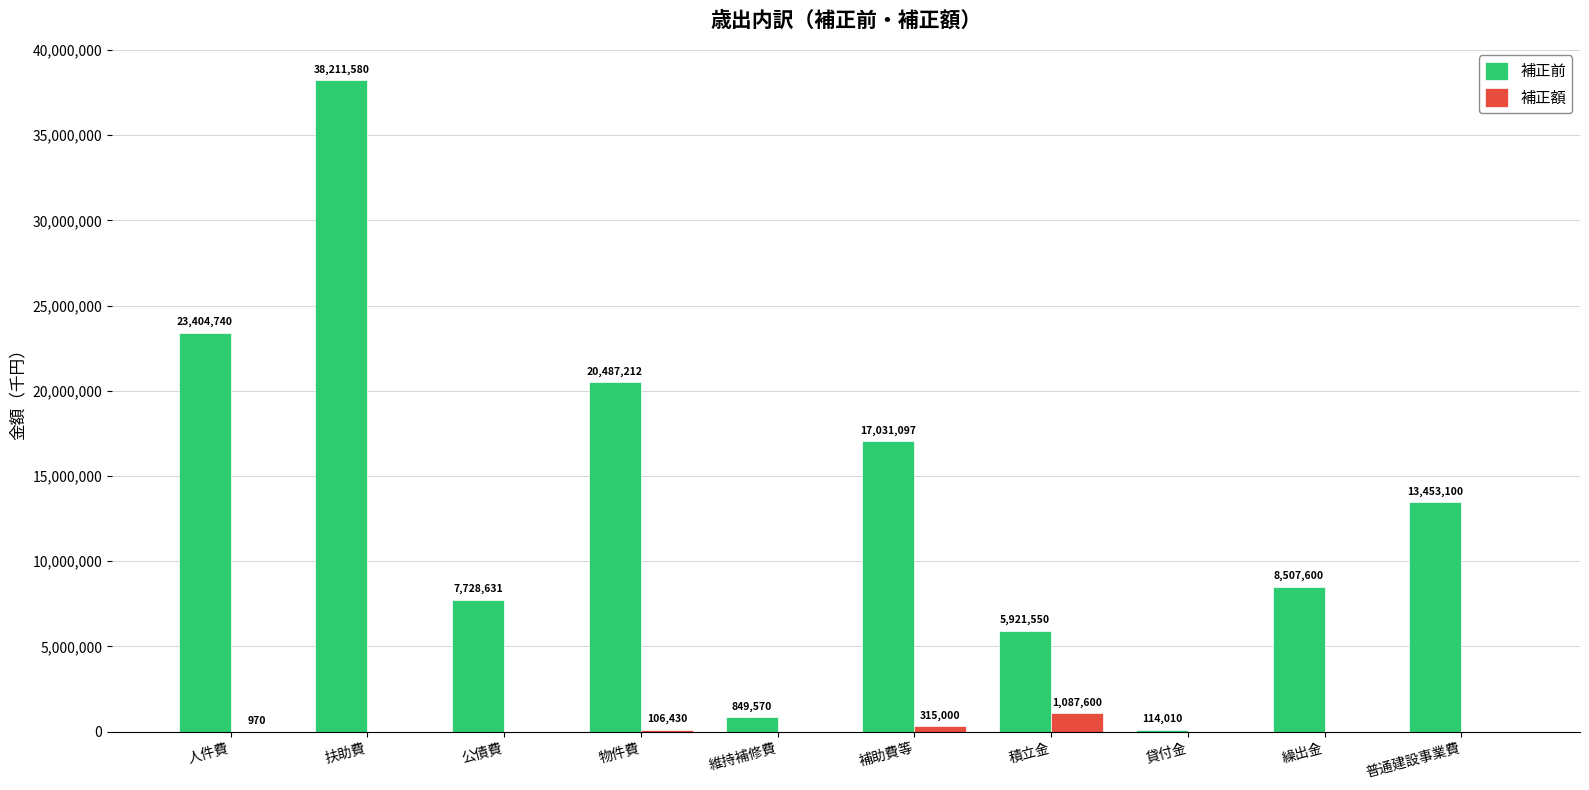

What is the spread (max minus min) of values at 人件費?

23403770